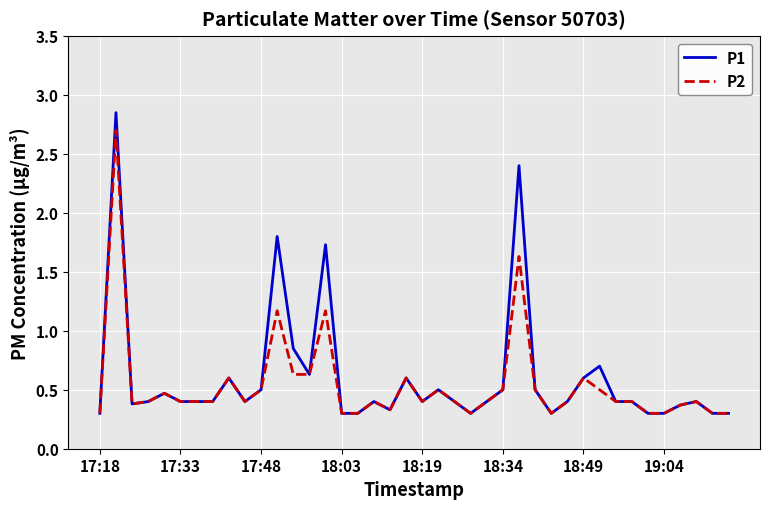

What is the sum of all P1 values?

24.2